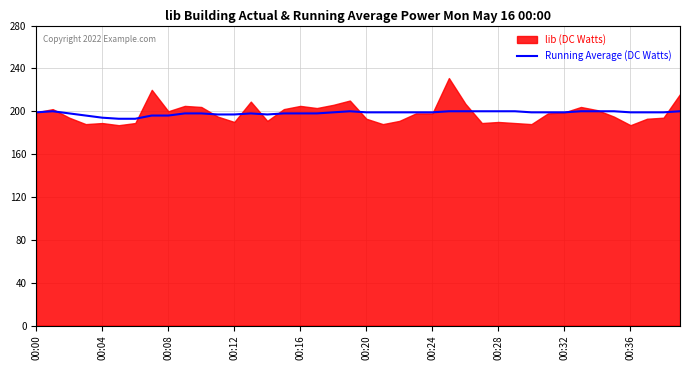

The value of Running Average (DC Watts) at 00:20 is 300. True or false?

False